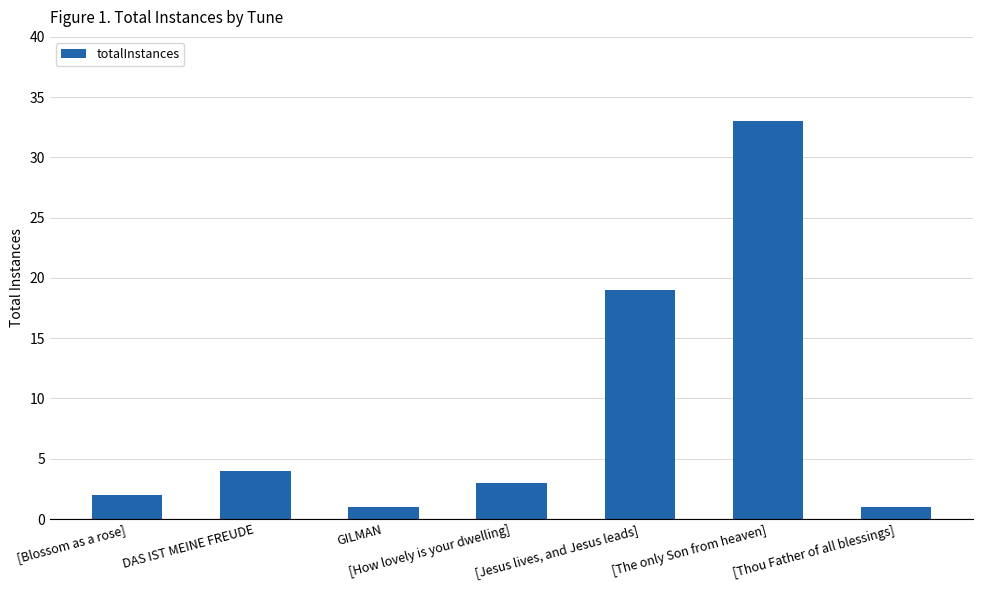

Between [Blossom as a rose] and [The only Son from heaven], which is larger?

[The only Son from heaven]